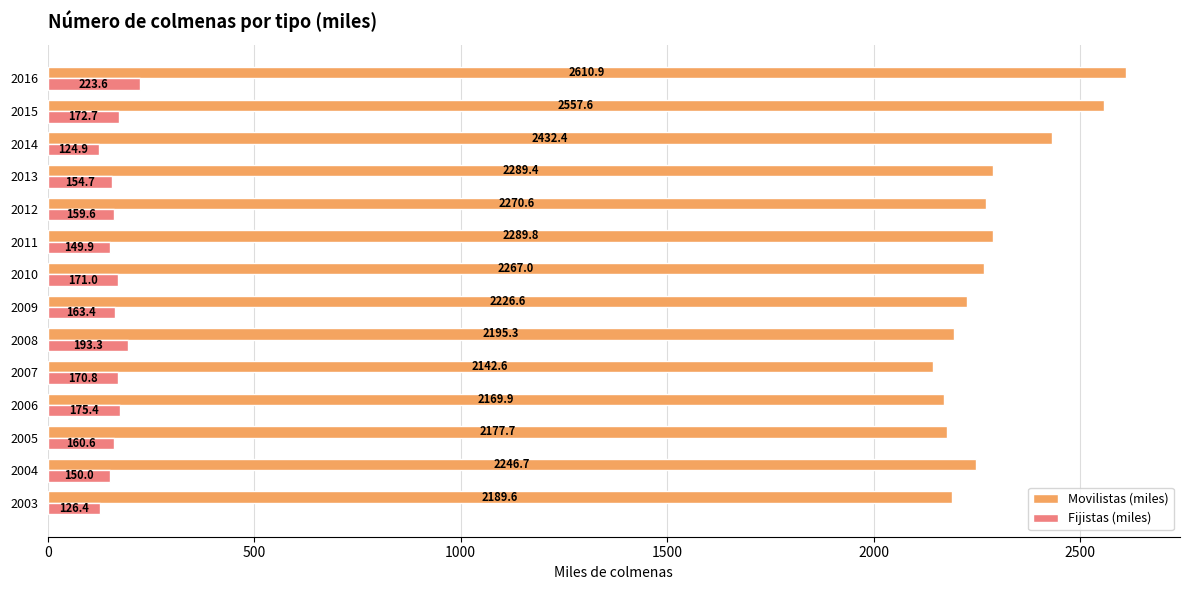

List the labels in order of Movilistas (miles) value, largest first.

2016, 2015, 2014, 2011, 2013, 2012, 2010, 2004, 2009, 2008, 2003, 2005, 2006, 2007